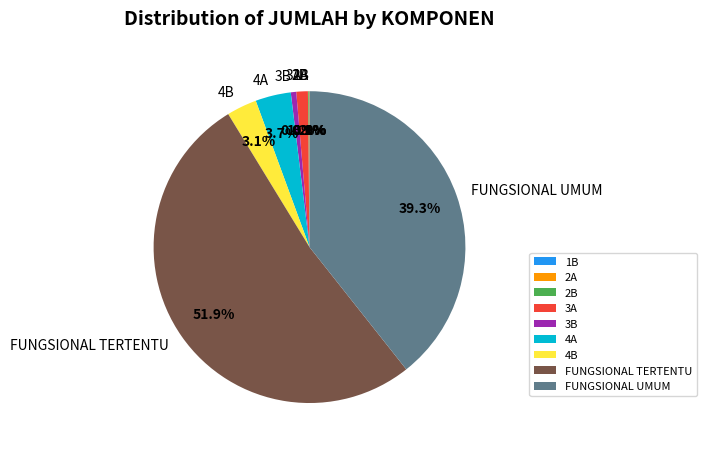

What is the largest slice in the pie chart?

FUNGSIONAL TERTENTU